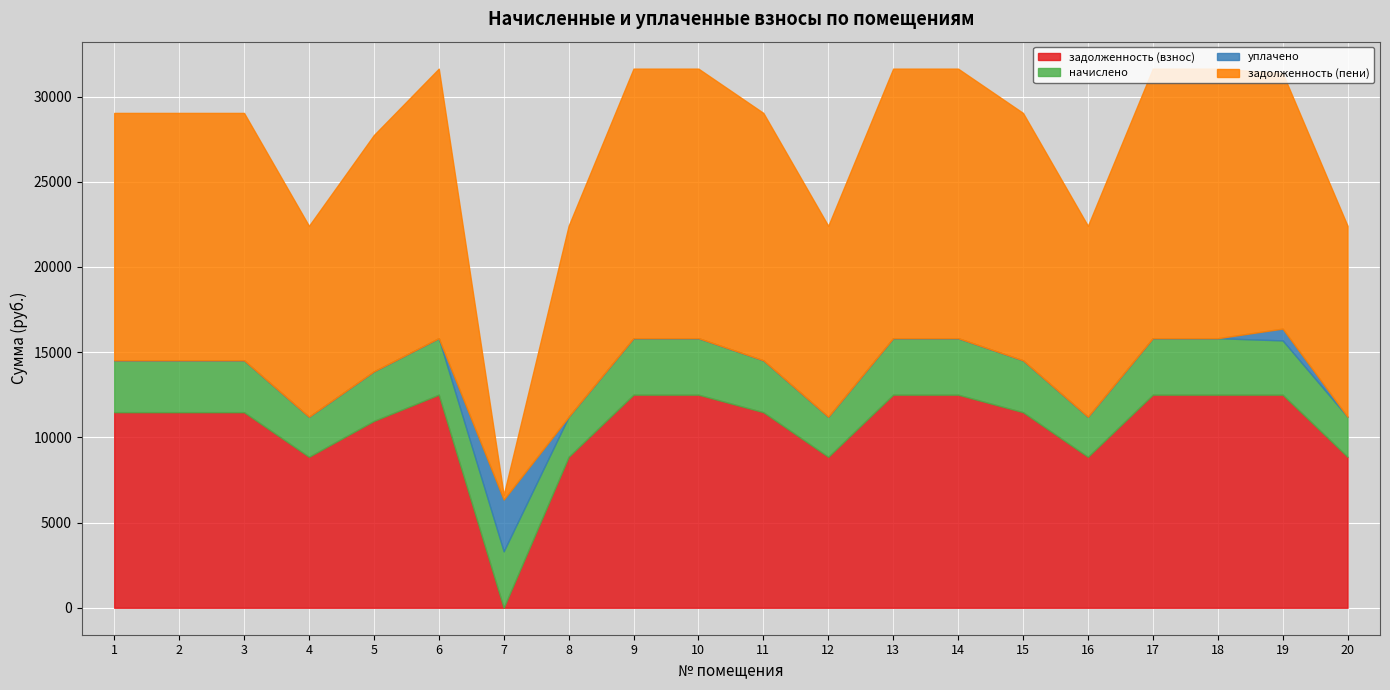

Where does the задолженность (взнос) series first go above 11478?

1